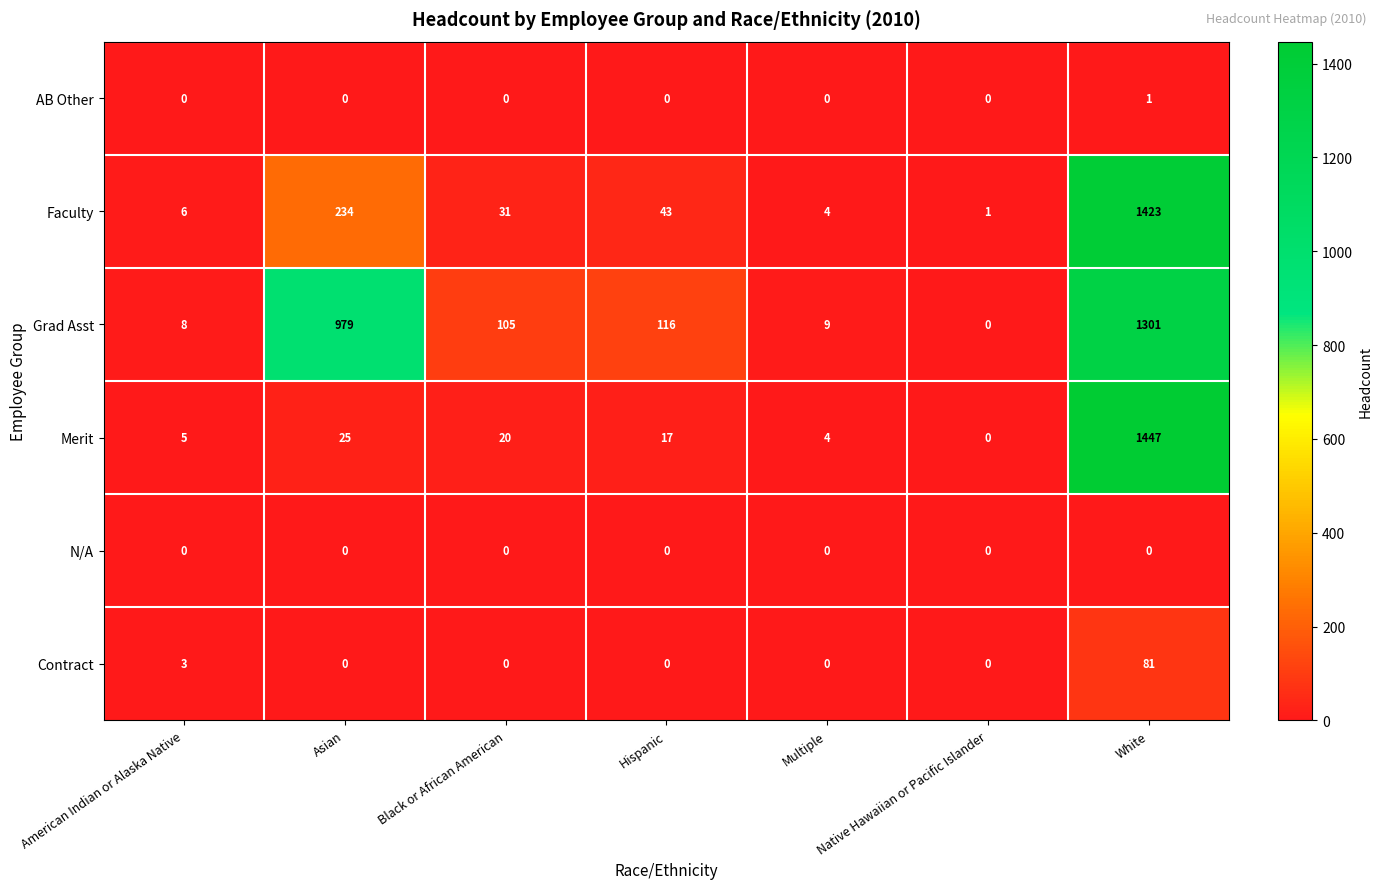

Between Hispanic and Multiple, which series saw the biggest shift?

Grad Asst